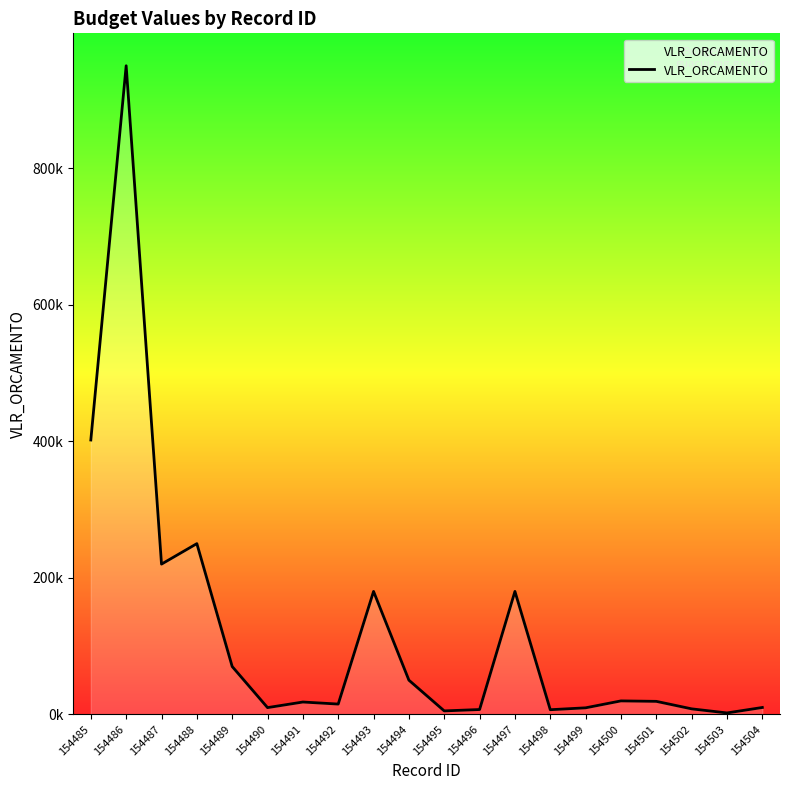

At which category does the data reach its first local peak?

154486